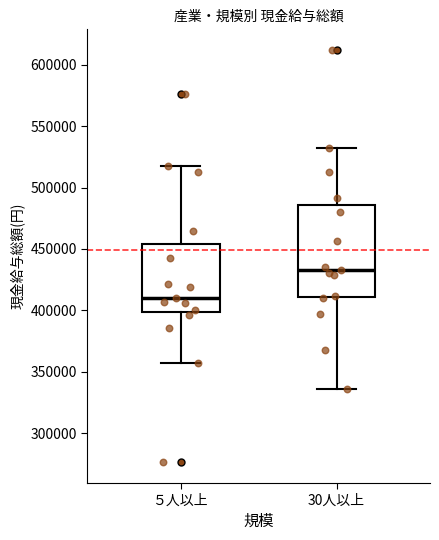

Reading left to right, transcribe this box plot: for each box, give where its median line is, the range the box spans, and where its two whiskers end, as read against the y-axis. The values are not printed on the chart, so give them approximately, as read against the axis.

５人以上: median 410000, box 400000 to 455000, whiskers 355000 to 520000
30人以上: median 435000, box 410000 to 485000, whiskers 335000 to 530000